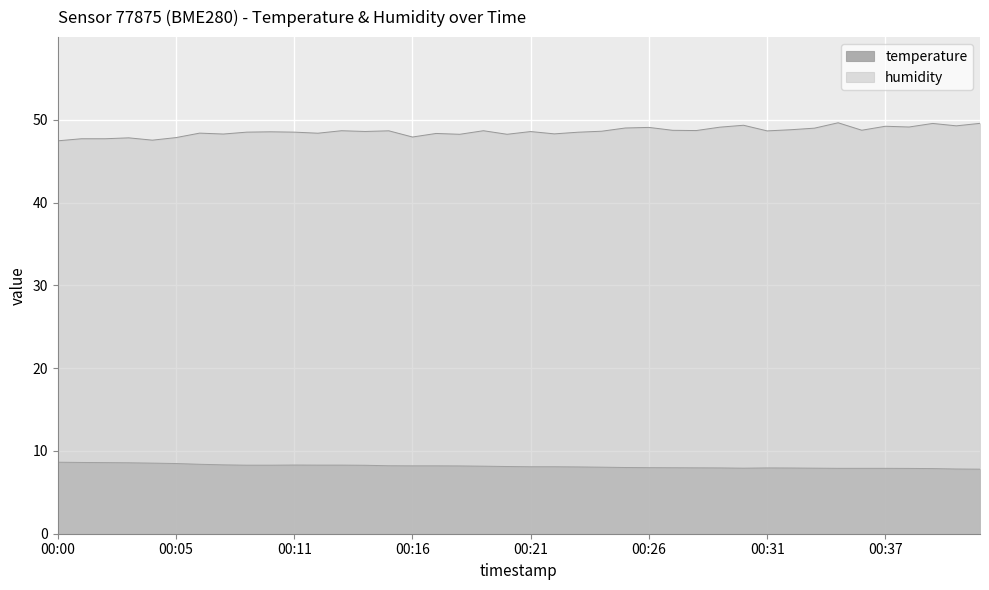

The humidity series shows 70.6 at 00:16. True or false?

False